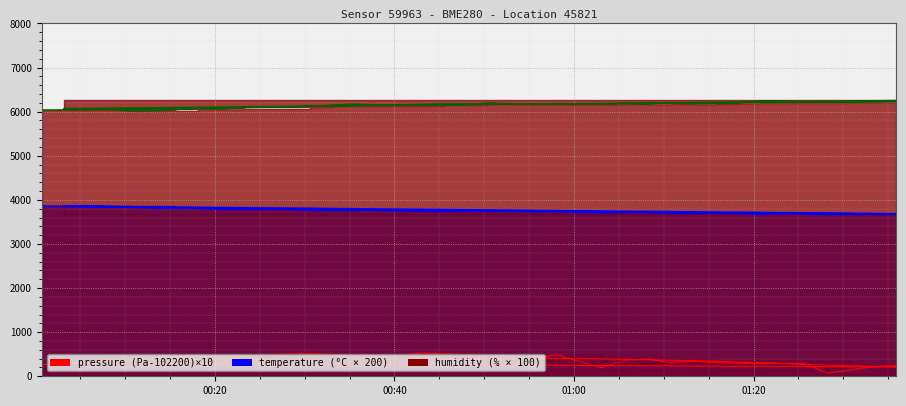

At which category is the sum across all series the highest?

2023-10-08T00:50:21